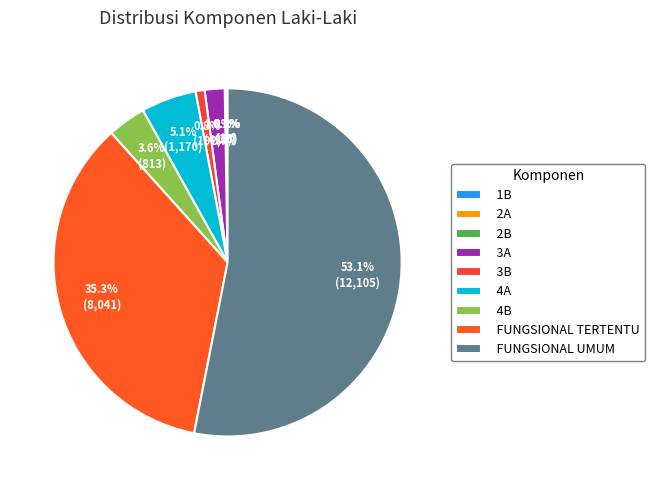

To the nearest percent, what is the average slice percentage?

11%